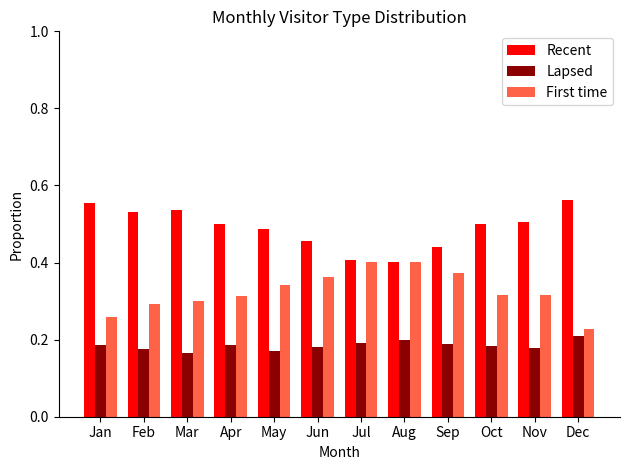

List the series in order of their overall mean, highest first.

Recent, First time, Lapsed